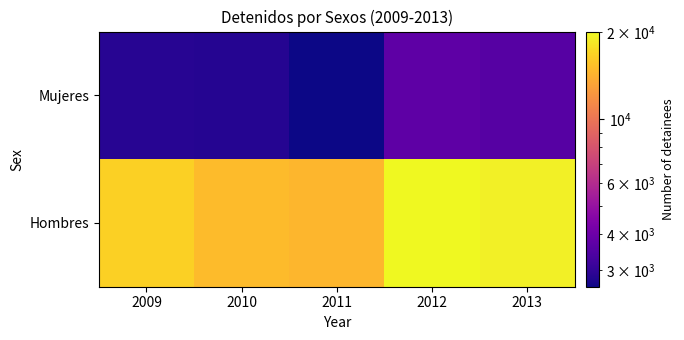

Reading left to right, list all the values displayed in this chart.

Hombres: 2009=16522	2010=15012	2011=14644	2012=20148	2013=19316
Mujeres: 2009=2877	2010=2866	2011=2632	2012=3726	2013=3562